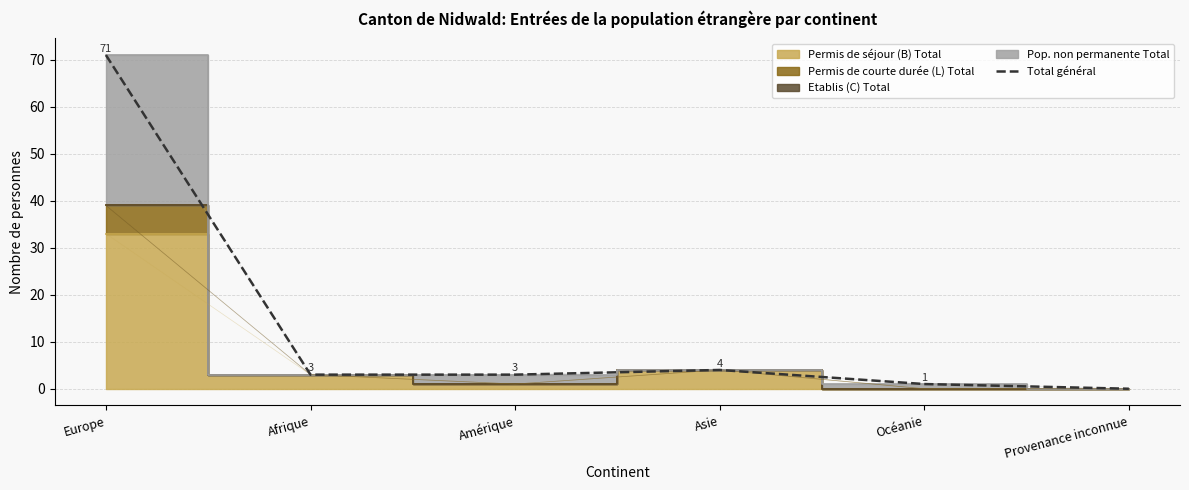

List the labels in order of value, smallest first.

Provenance inconnue, Océanie, Afrique, Amérique, Asie, Europe